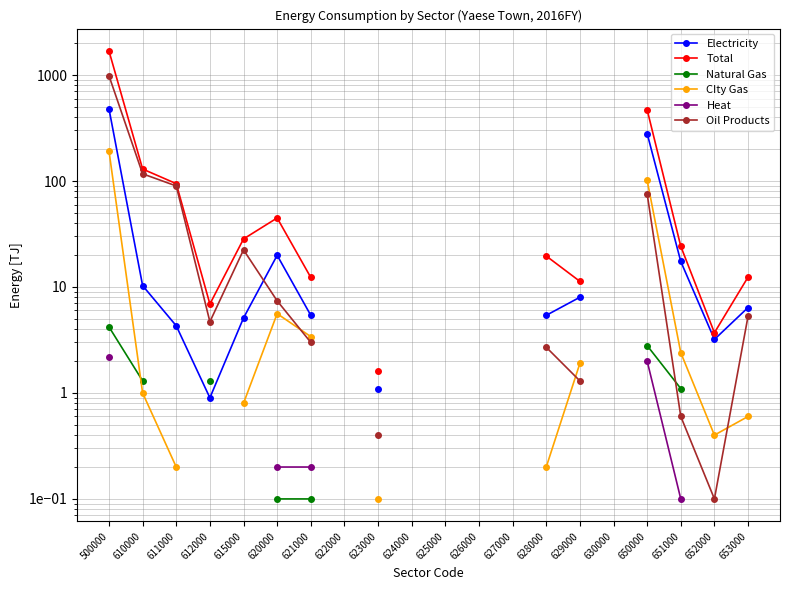

True or false: Natural Gas has more than 1 points higher than both neighbors.

False